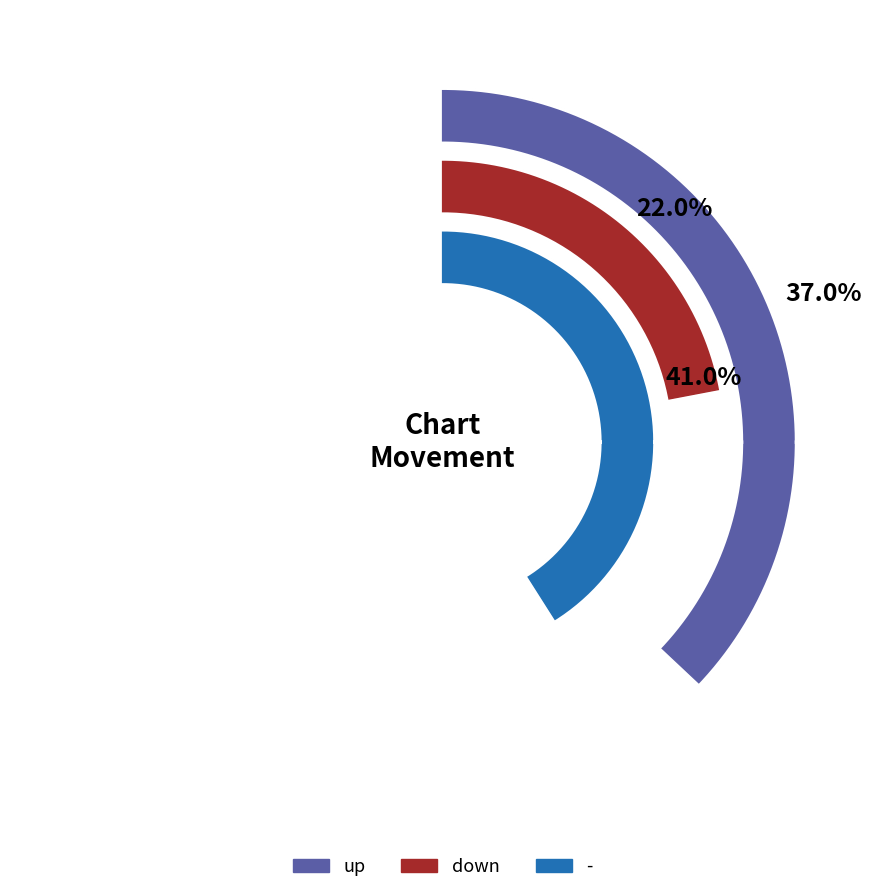

What is the largest slice in the pie chart?

-